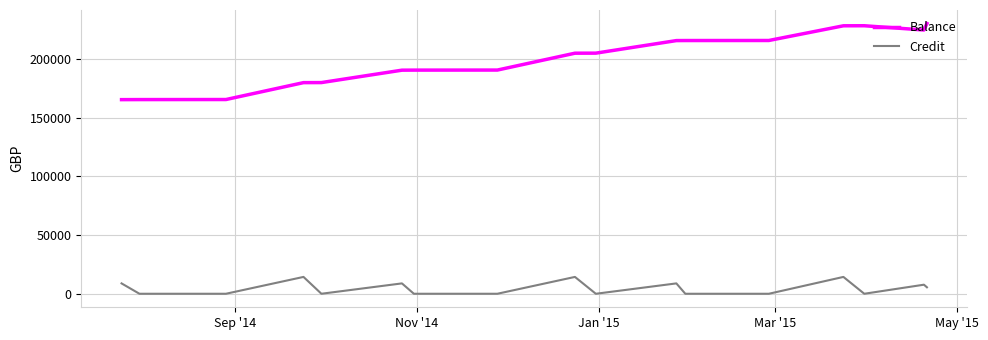

How many lines are shown in the chart?

2